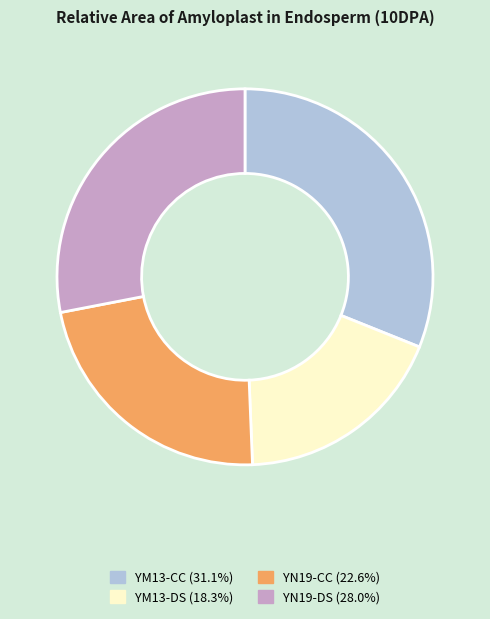

Rank the categories by value from highest to lowest.

YM13-CC, YN19-DS, YN19-CC, YM13-DS